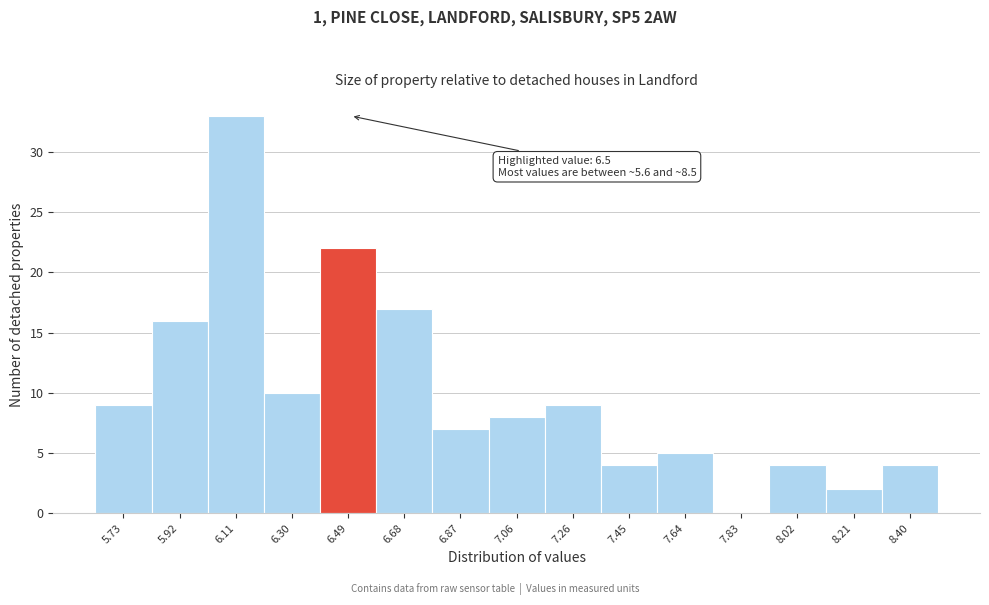

Which range on the x-axis has the tallest bar?

6.02 to 6.20